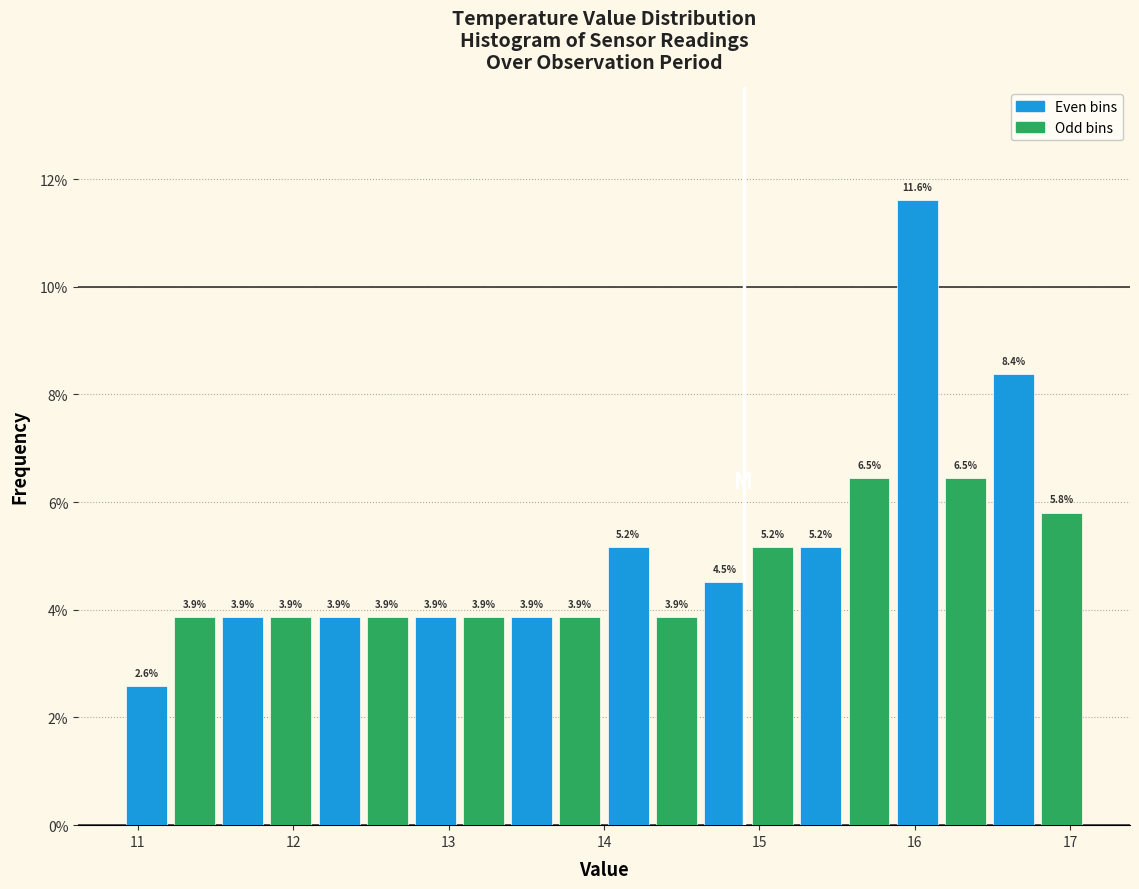

Read against the x-axis, roughly where is the centre of the tallest bar?

16.0